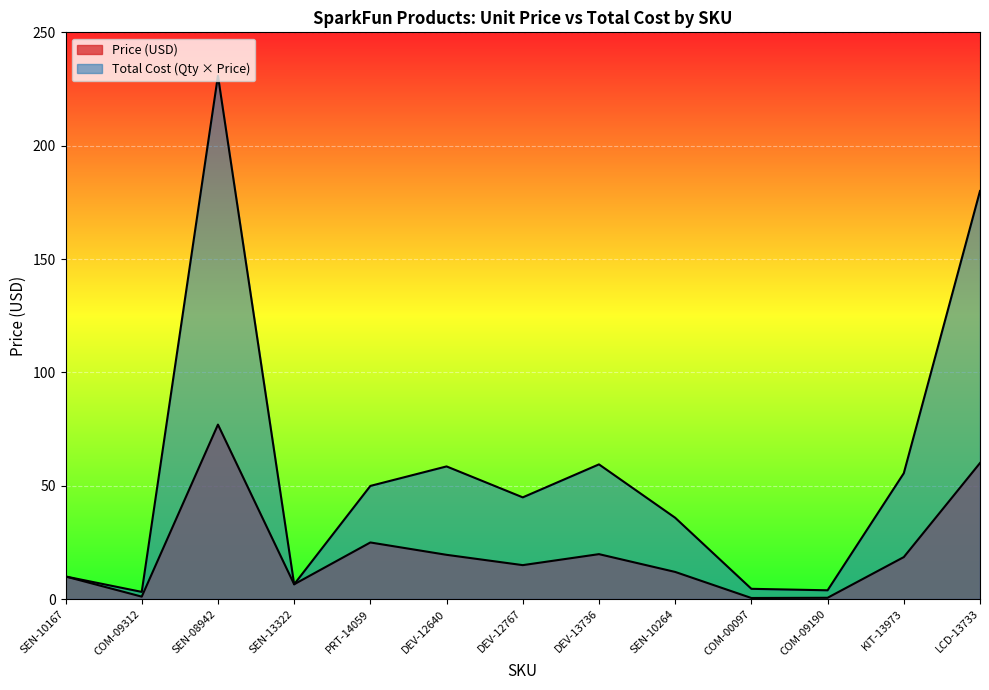

Which category has the highest value across all series?

SEN-08942